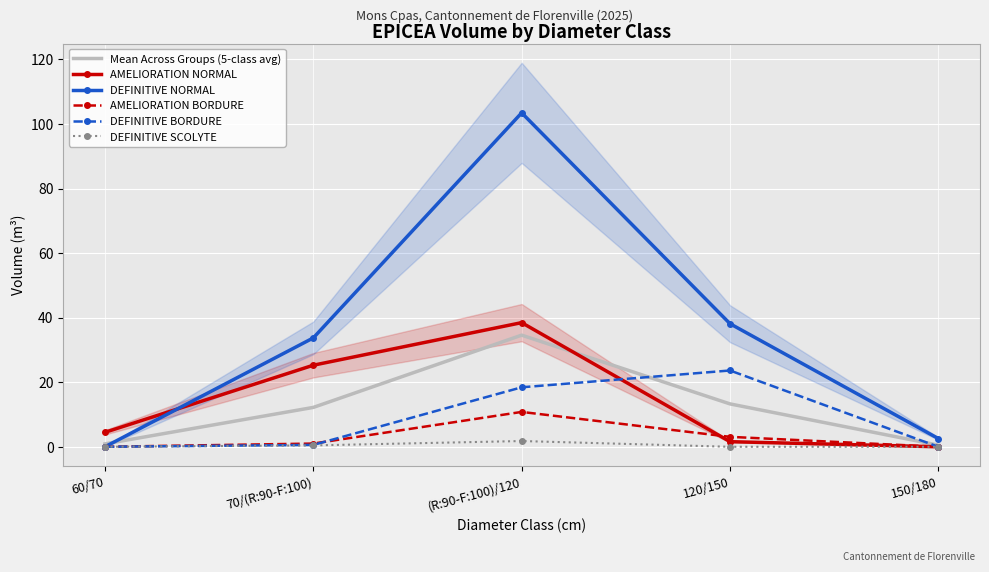

Where does the AMELIORATION NORMAL series first go above 4?

60/70